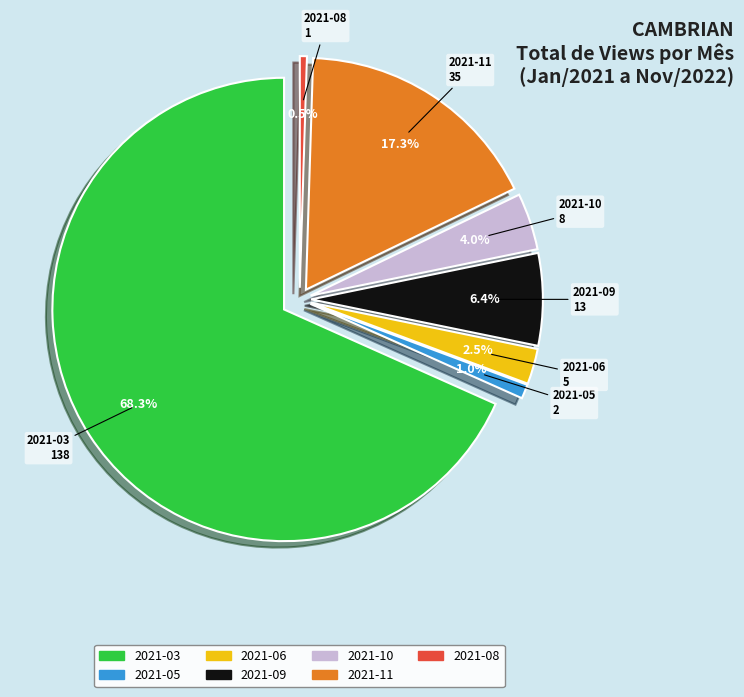

To the nearest percent, what is the difference between the largest and smallest slice percentages?

68%